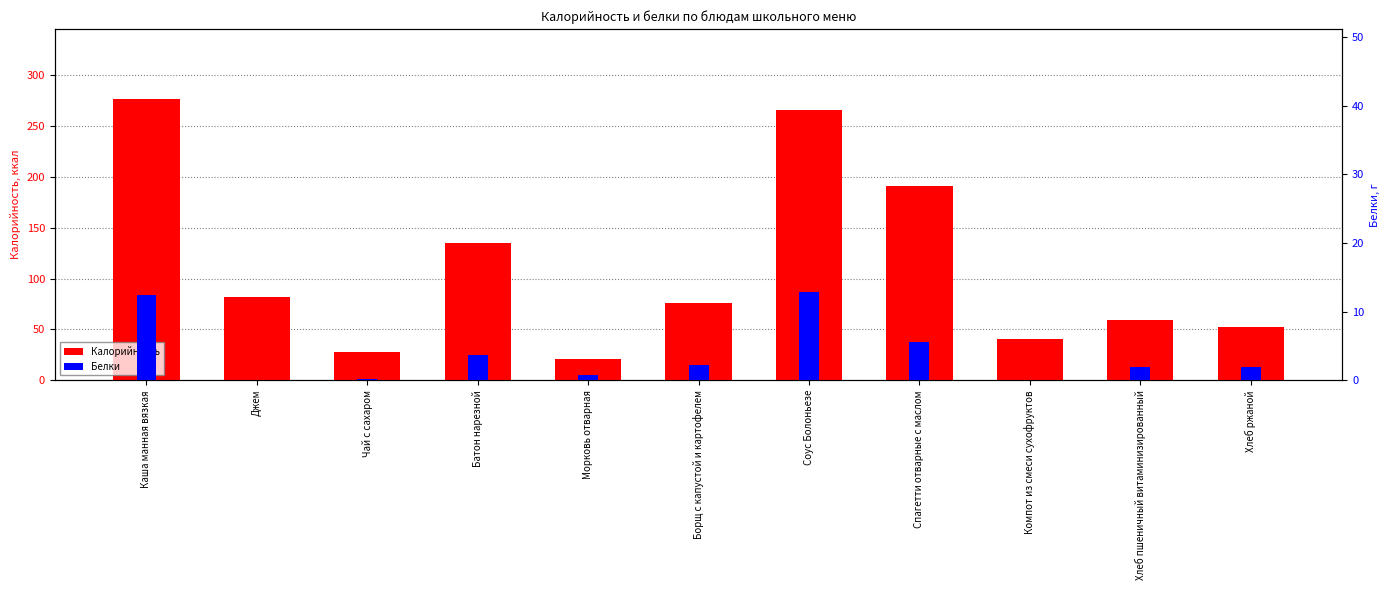

True or false: Калорийность has a value of 191.4 at Спагетти отварные с маслом.

True